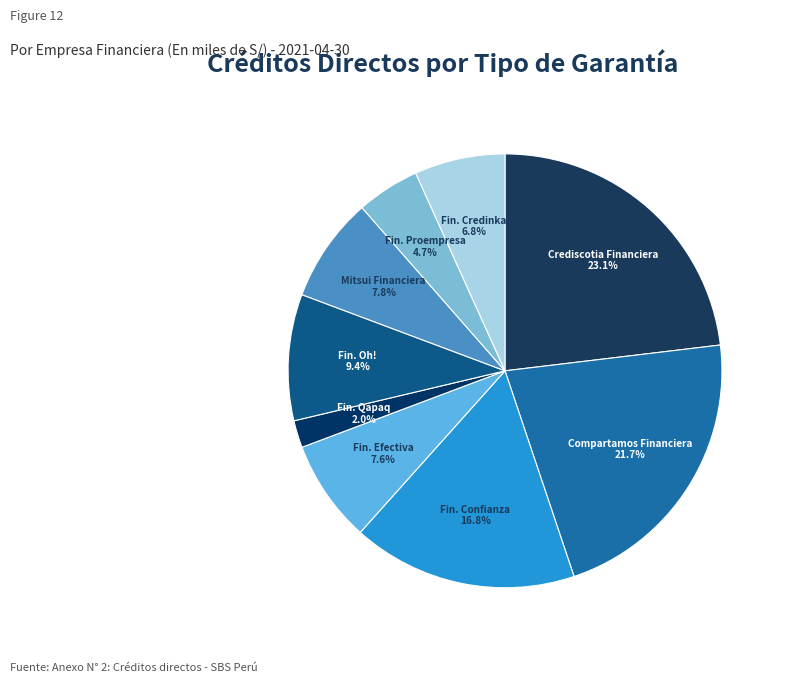

How many slices are in this pie chart?

9